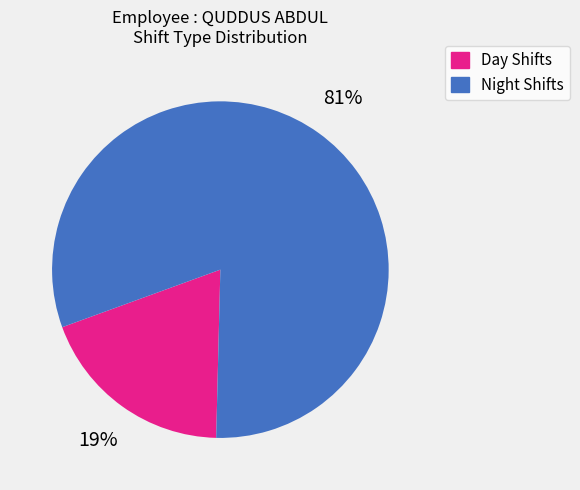

Is there a majority slice in this chart?

Yes